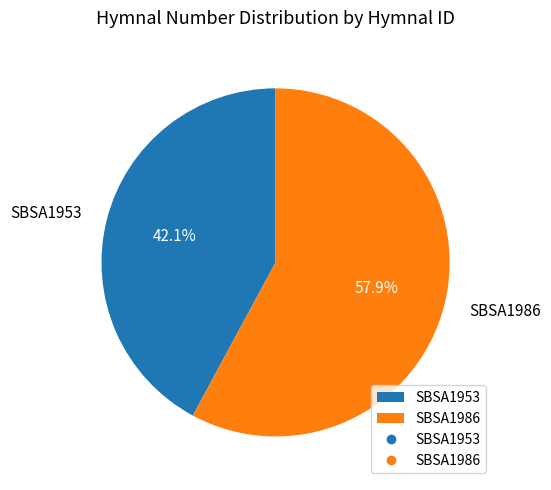

Is there a majority slice in this chart?

Yes